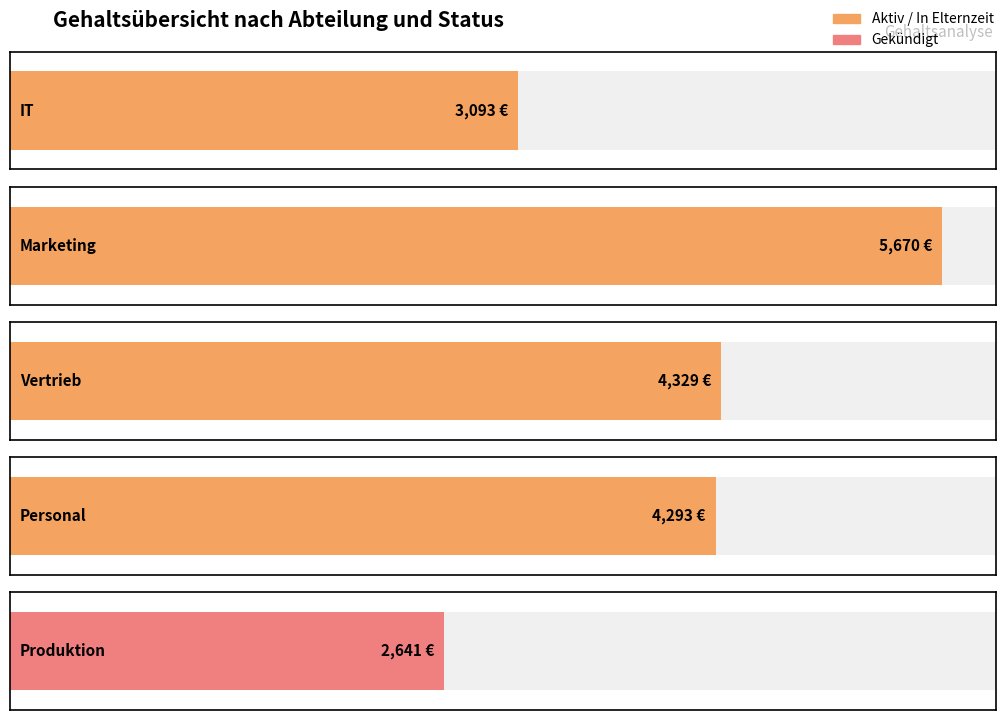

What position from the right is Produktion (Gekündigt)?

1